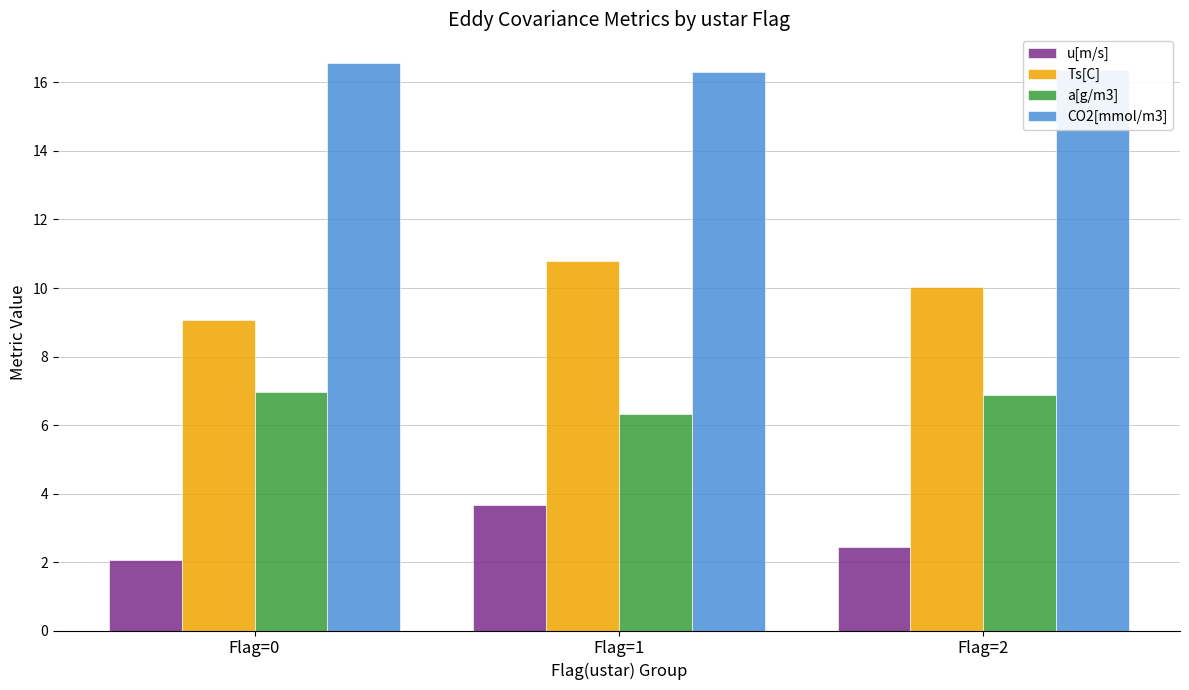

How many distinct data groups are displayed?

4